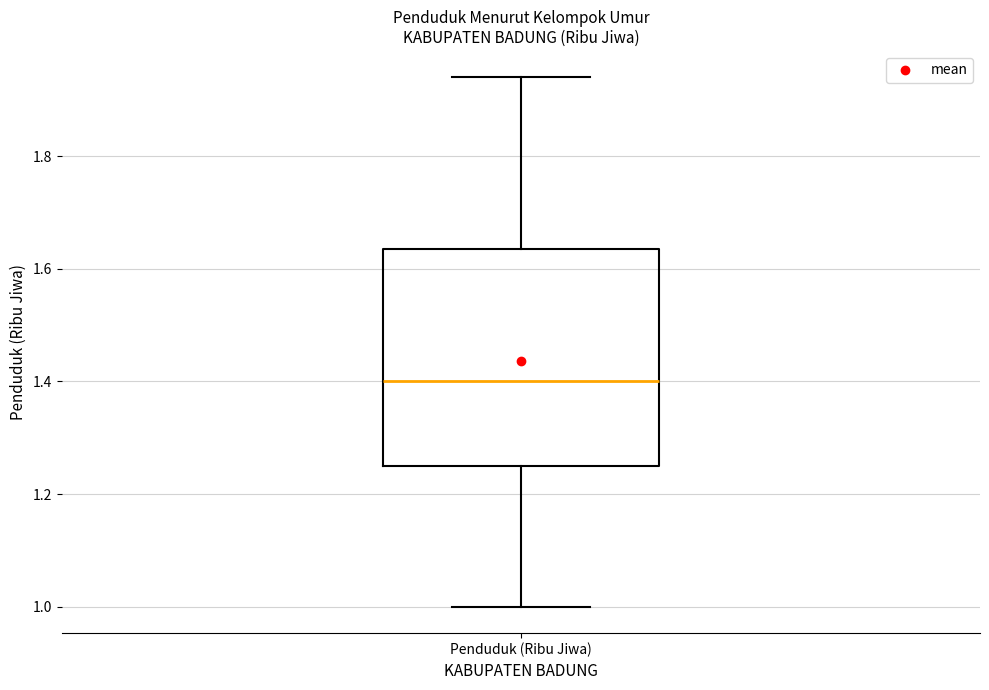

Where is the lower edge of the box for Penduduk (Ribu Jiwa) on the y-axis? The values are not printed on the chart, so give them approximately, as read against the axis.

1.26